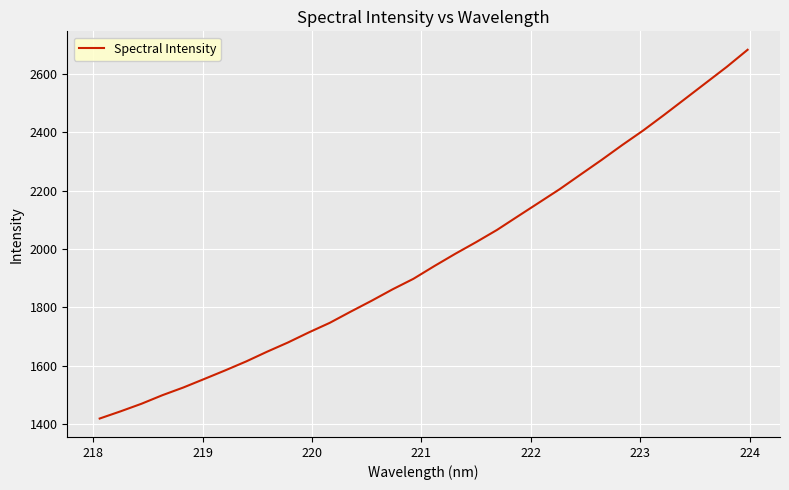

What is the greatest value displayed?

2682.8